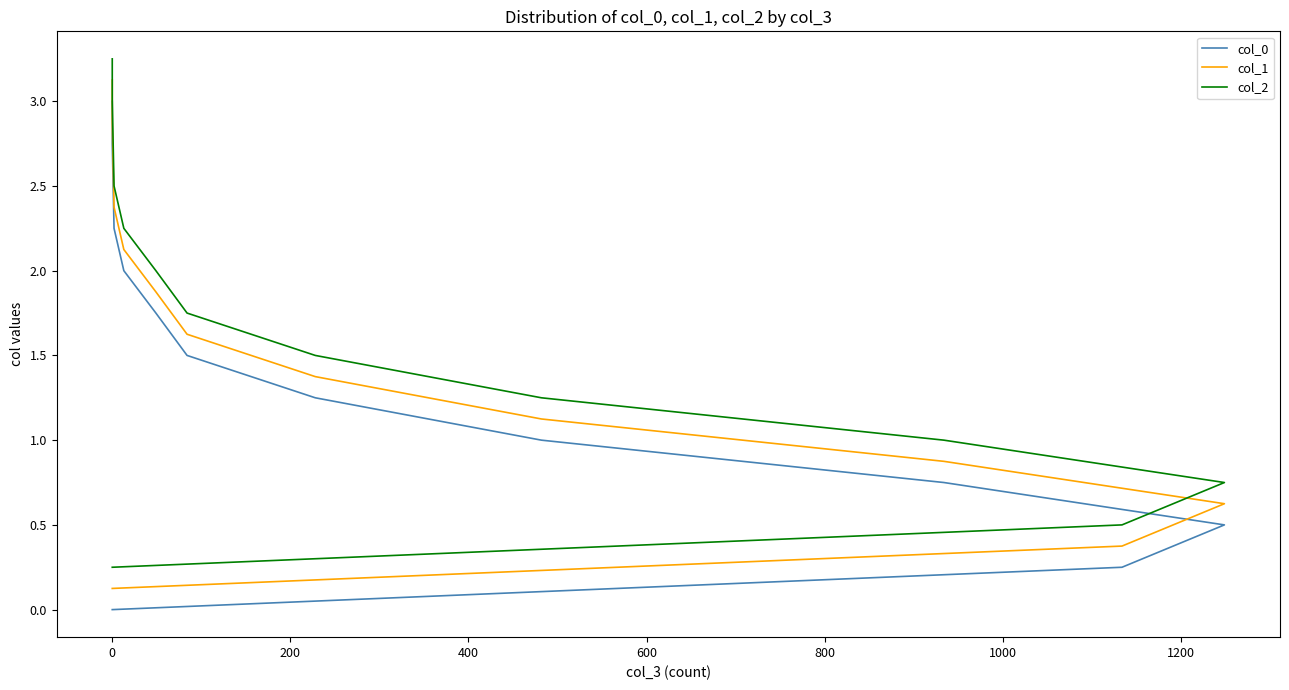

What is the difference between the maximum and minimum values in the col_0 series?

3.0